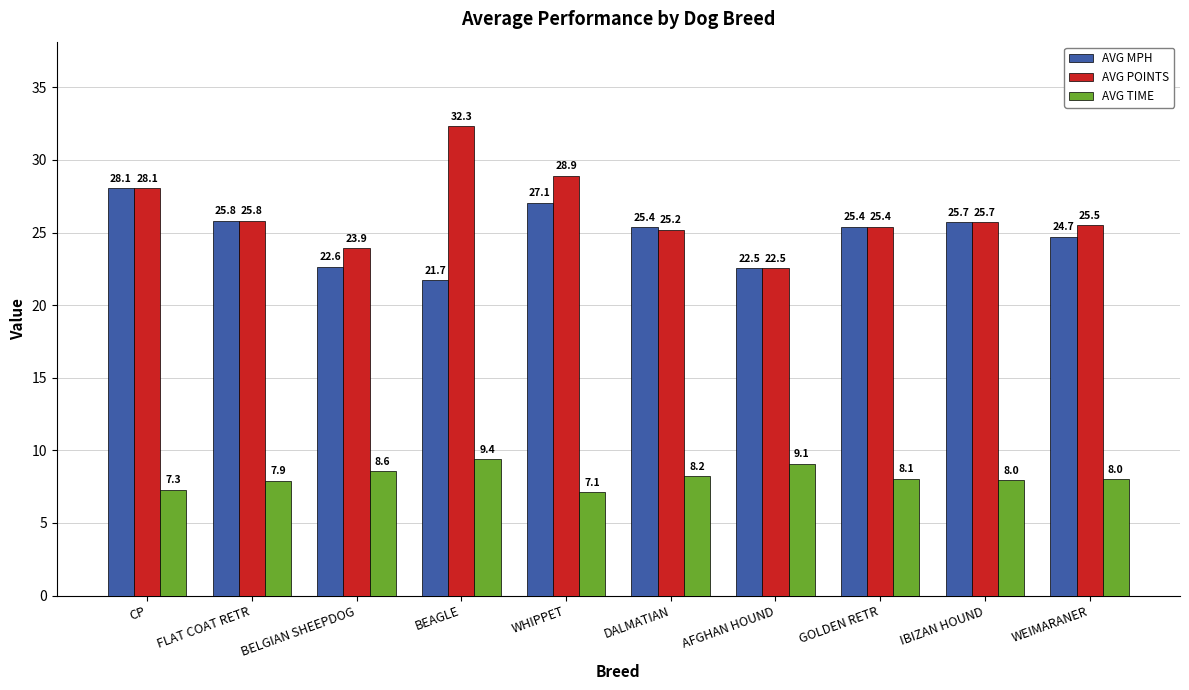

How many distinct data groups are displayed?

3